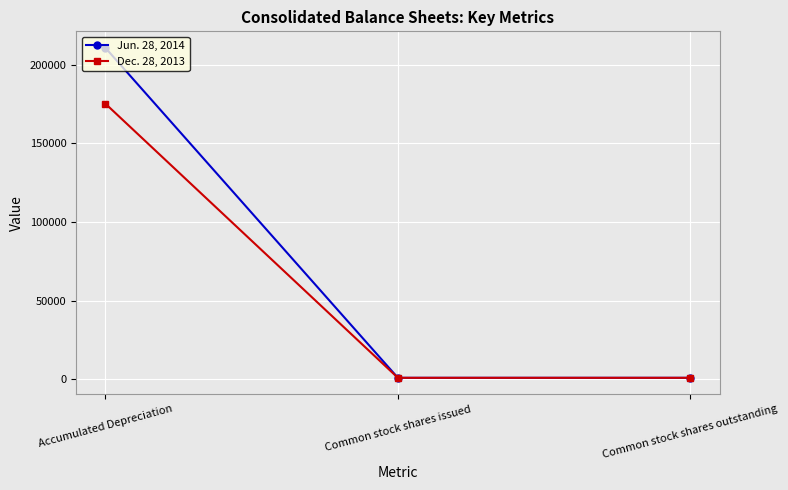

What is the total value across all series at Common stock shares issued?

2000